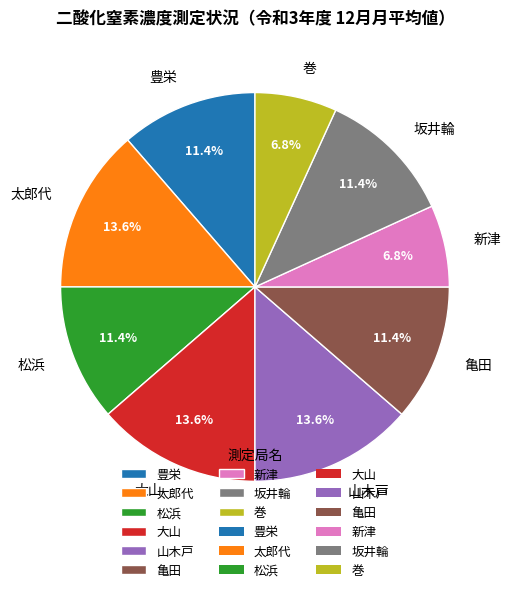

To the nearest percent, what is the difference between the largest and smallest slice percentages?

7%